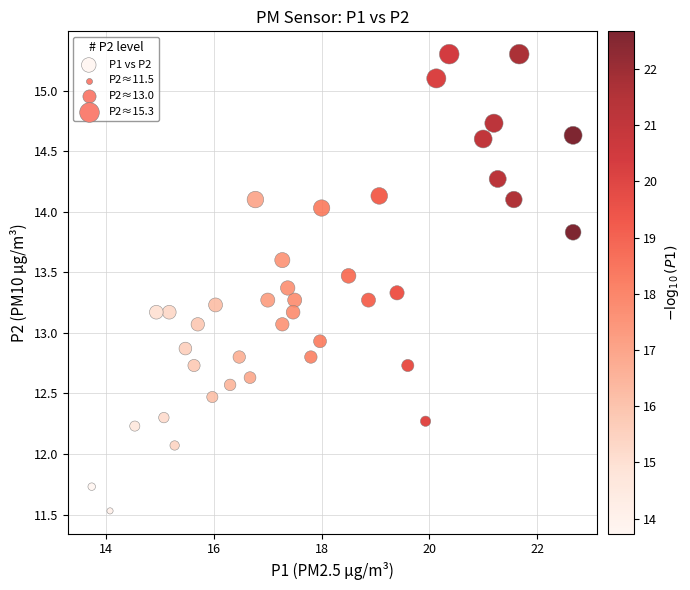

What is the range of Y values (max minus min)?

3.8